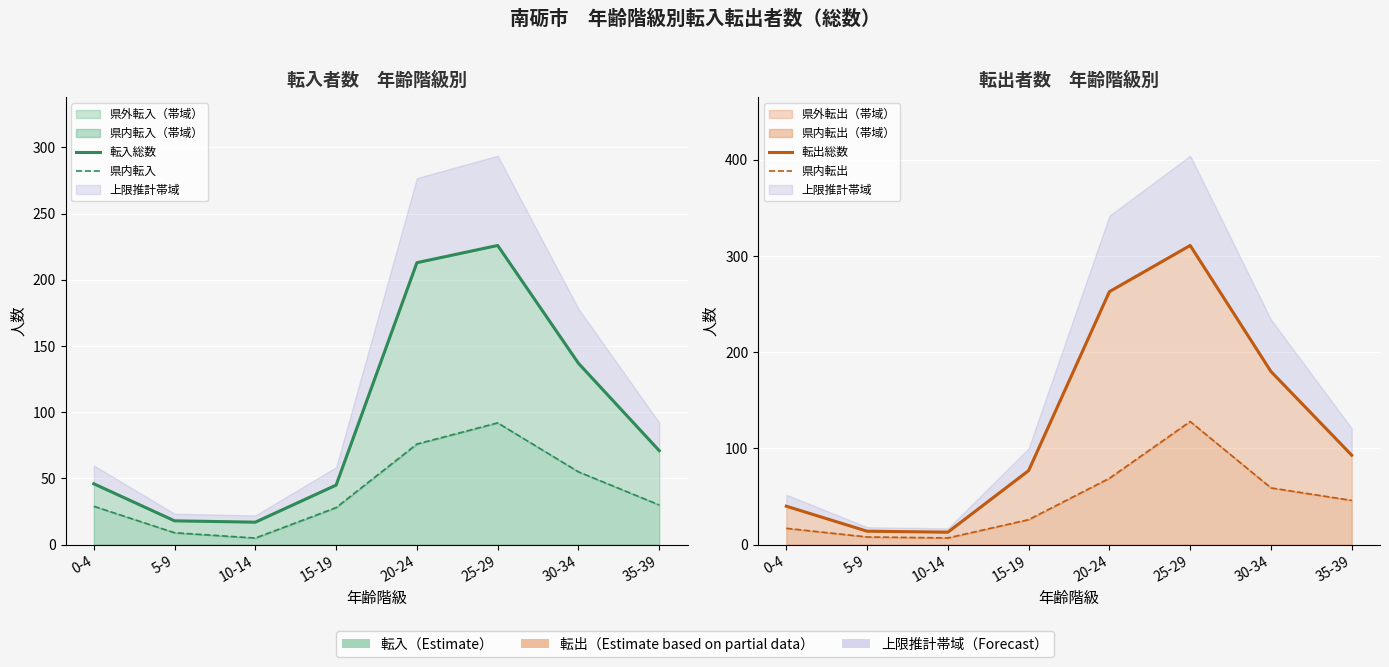

List the series in order of their peak value, lowest first.

県内転入, 県内転出, 転入総数, 転出総数